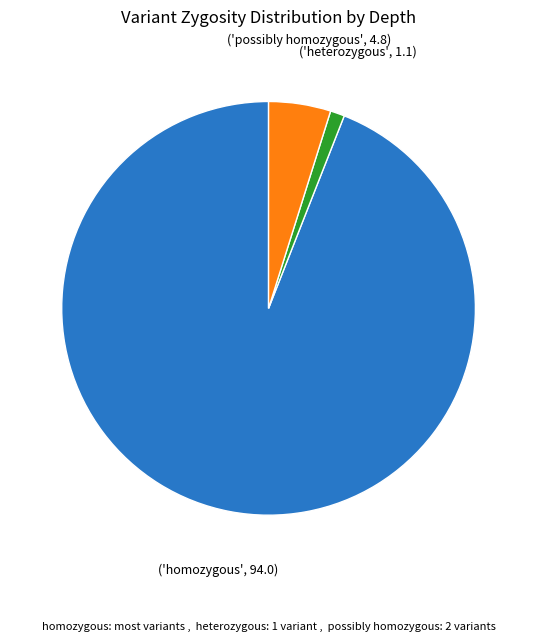

Is there a majority slice in this chart?

Yes